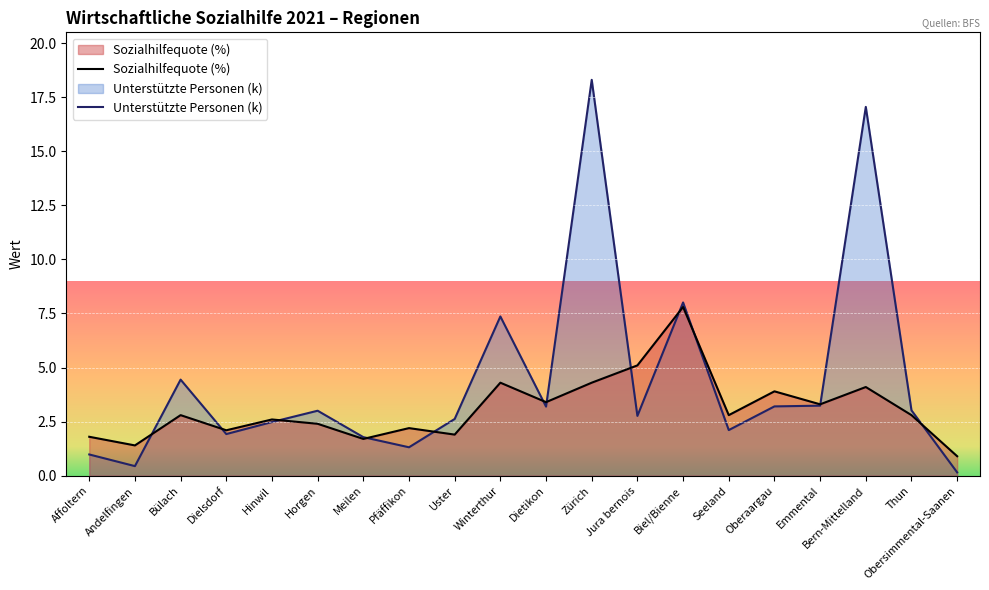

Reading left to right, transcribe all the data shown in this chart.

Sozialhilfequote (%): Affoltern=1.8	Andelfingen=1.4	Bülach=2.8	Dielsdorf=2.1	Hinwil=2.6	Horgen=2.4	Meilen=1.7	Pfäffikon=2.2	Uster=1.9	Winterthur=4.3	Dietikon=3.4	Zürich=4.3	Jura bernois=5.1	Biel/Bienne=7.8	Seeland=2.8	Oberaargau=3.9	Emmental=3.3	Bern-Mittelland=4.1	Thun=2.8	Obersimmental-Saanen=0.9
Unterstützte Personen (k): Affoltern=1.0	Andelfingen=0.4	Bülach=4.4	Dielsdorf=1.9	Hinwil=2.5	Horgen=3.0	Meilen=1.8	Pfäffikon=1.3	Uster=2.6	Winterthur=7.4	Dietikon=3.2	Zürich=18.3	Jura bernois=2.8	Biel/Bienne=8.0	Seeland=2.1	Oberaargau=3.2	Emmental=3.2	Bern-Mittelland=17.1	Thun=3.0	Obersimmental-Saanen=0.2